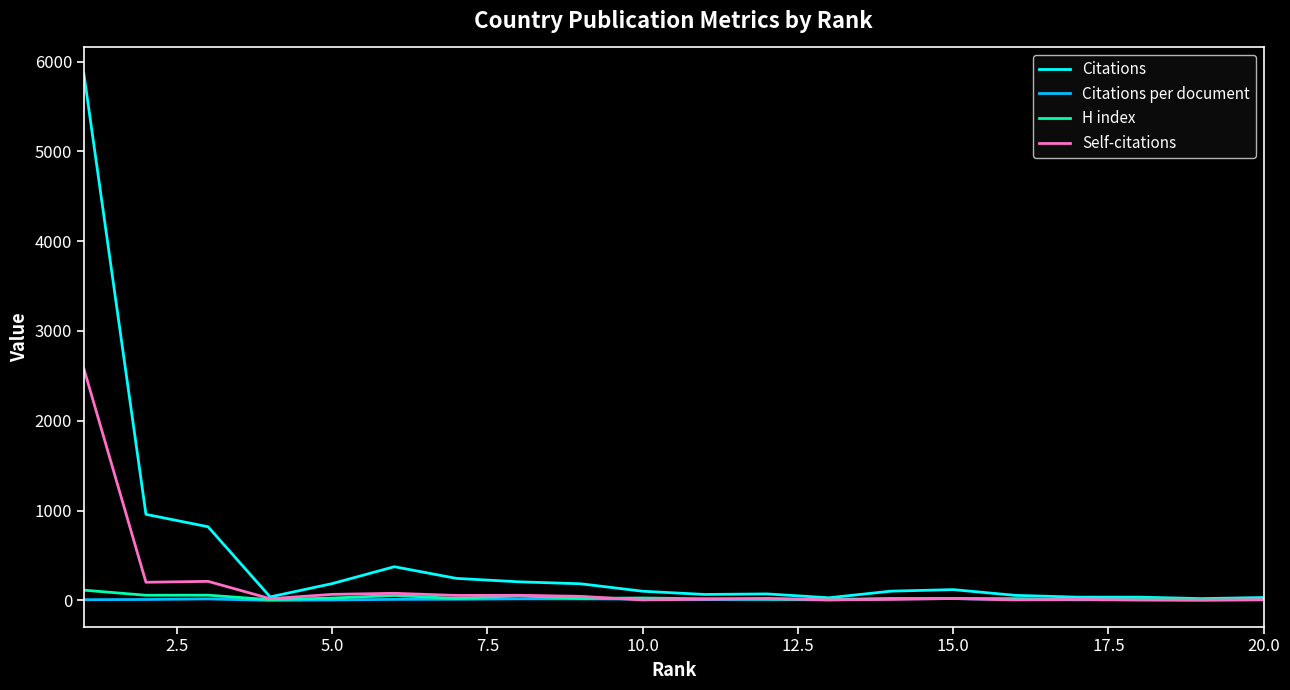

What is the smallest value displayed?

0.9